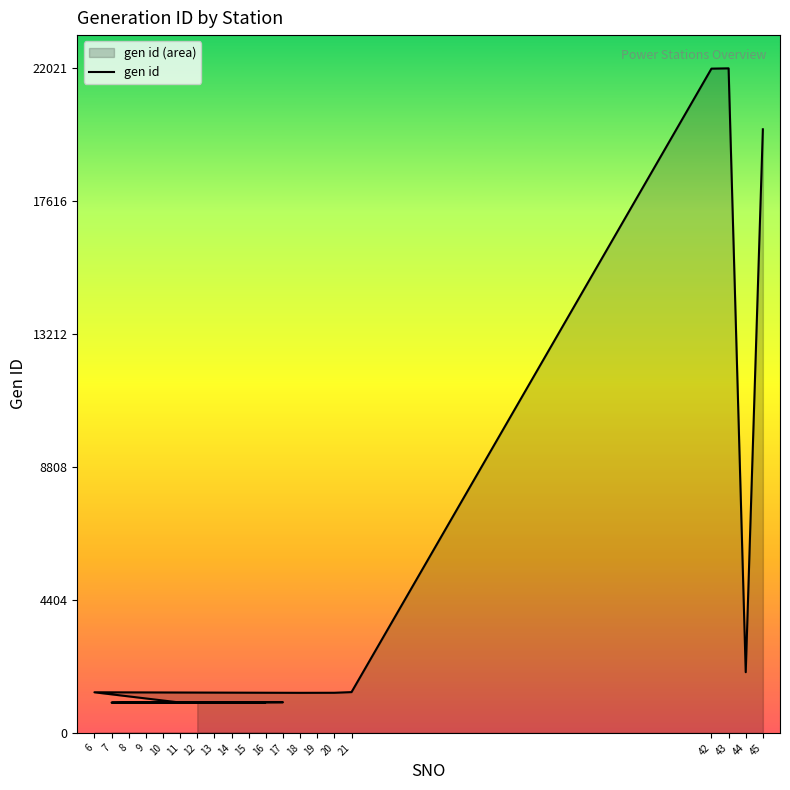

Reading left to right, extract all data points from this chart.

1009	1017	1003	1008	1004	1006	1015	1012	1011	1016	1005	1345	1327	1328	1329	1351	22011	22021	2011	20001